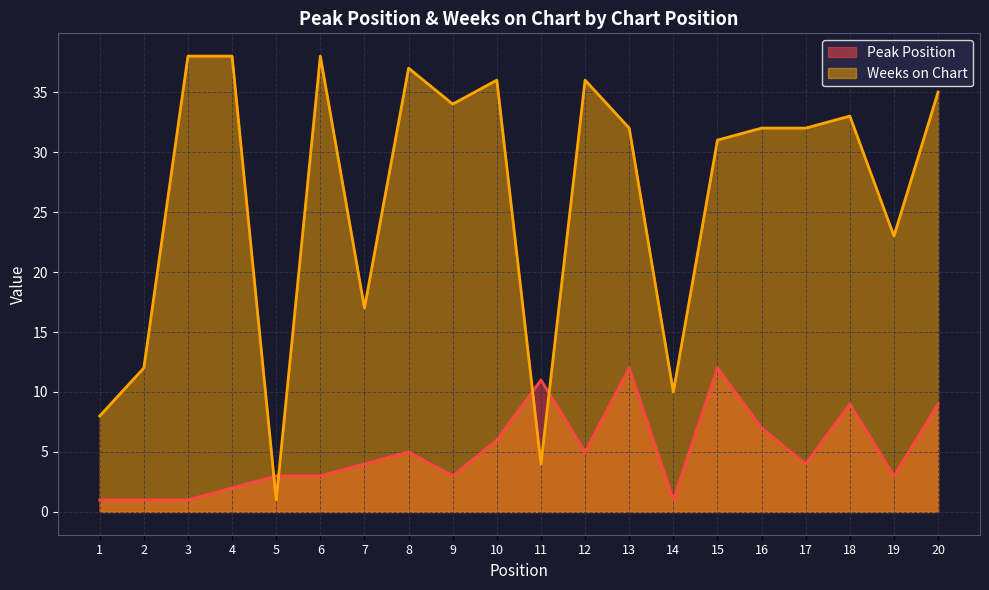

True or false: Weeks on Chart and Peak Position intersect in this chart.

True